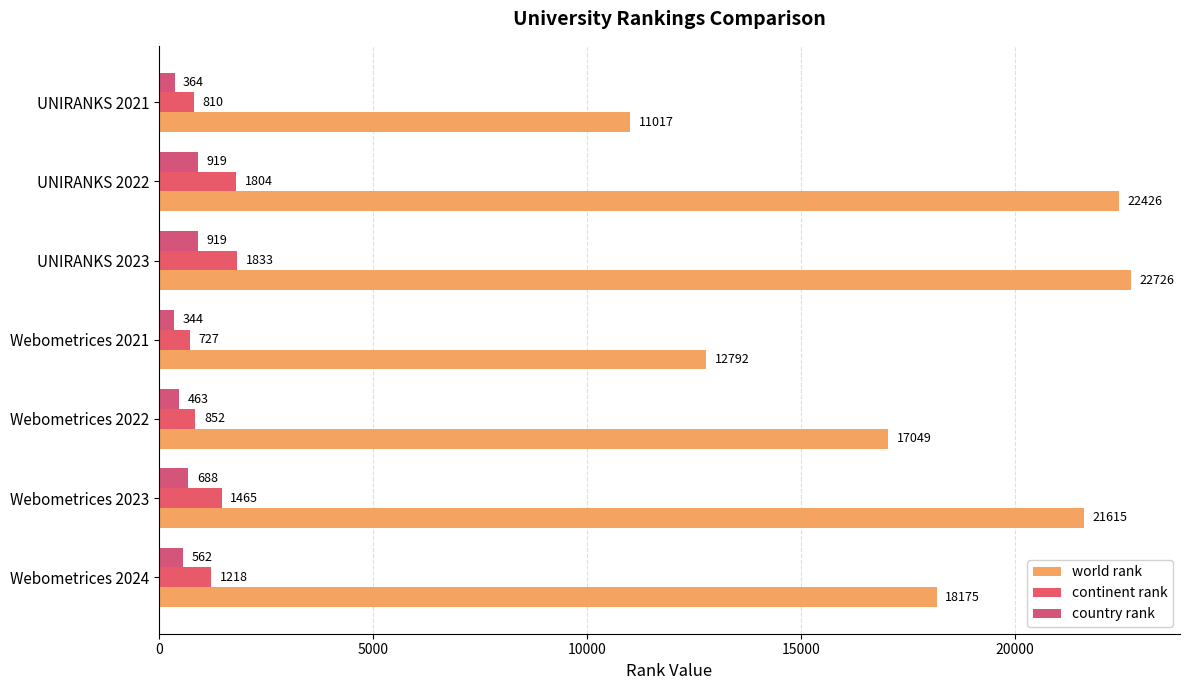

Which series has the widest spread of values?

world rank